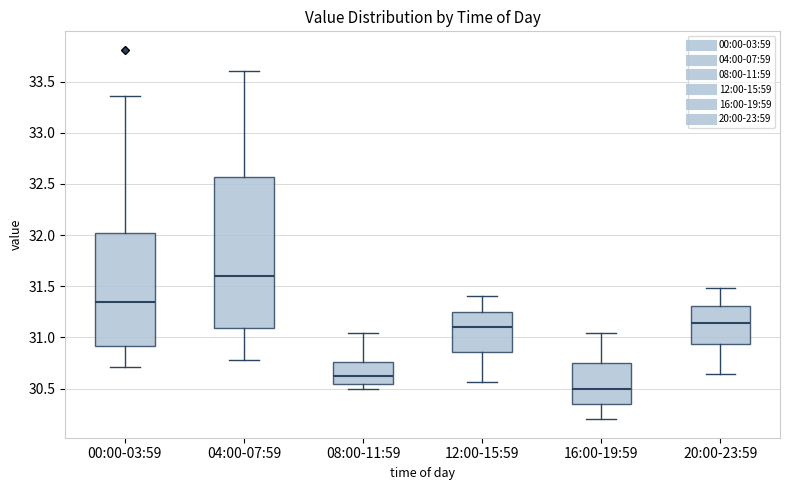

Which box is the tallest, from its lower edge to its upper edge?

04:00-07:59